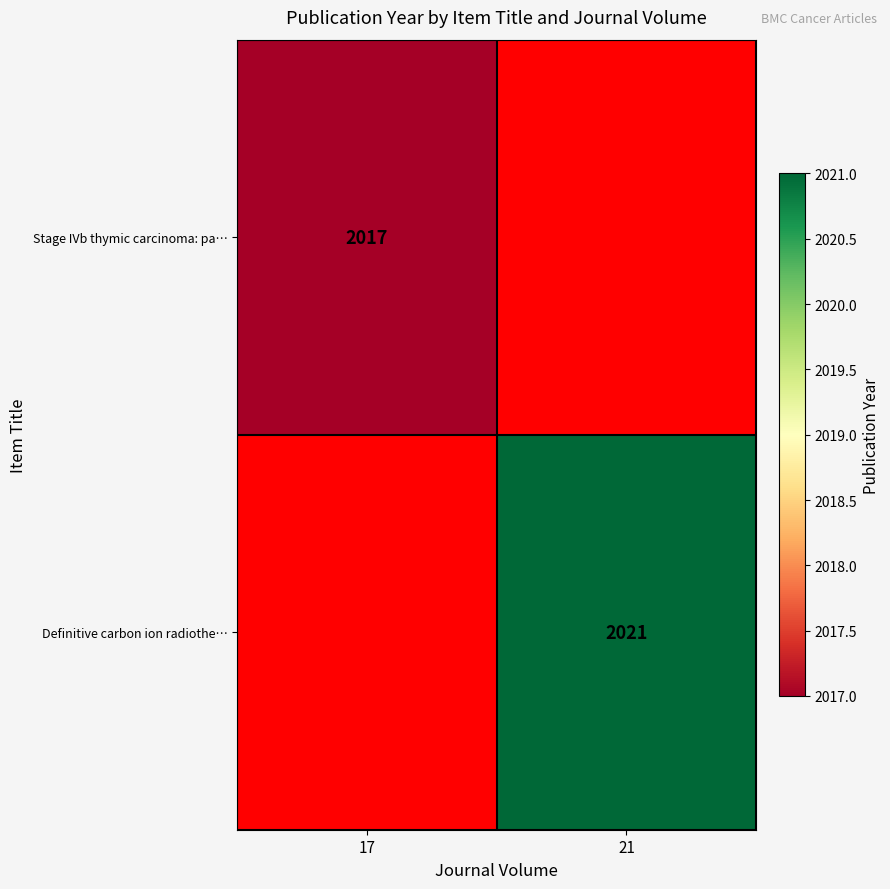

Is it true that Definitive carbon ion radiothe… equals 2021 at 21?

True